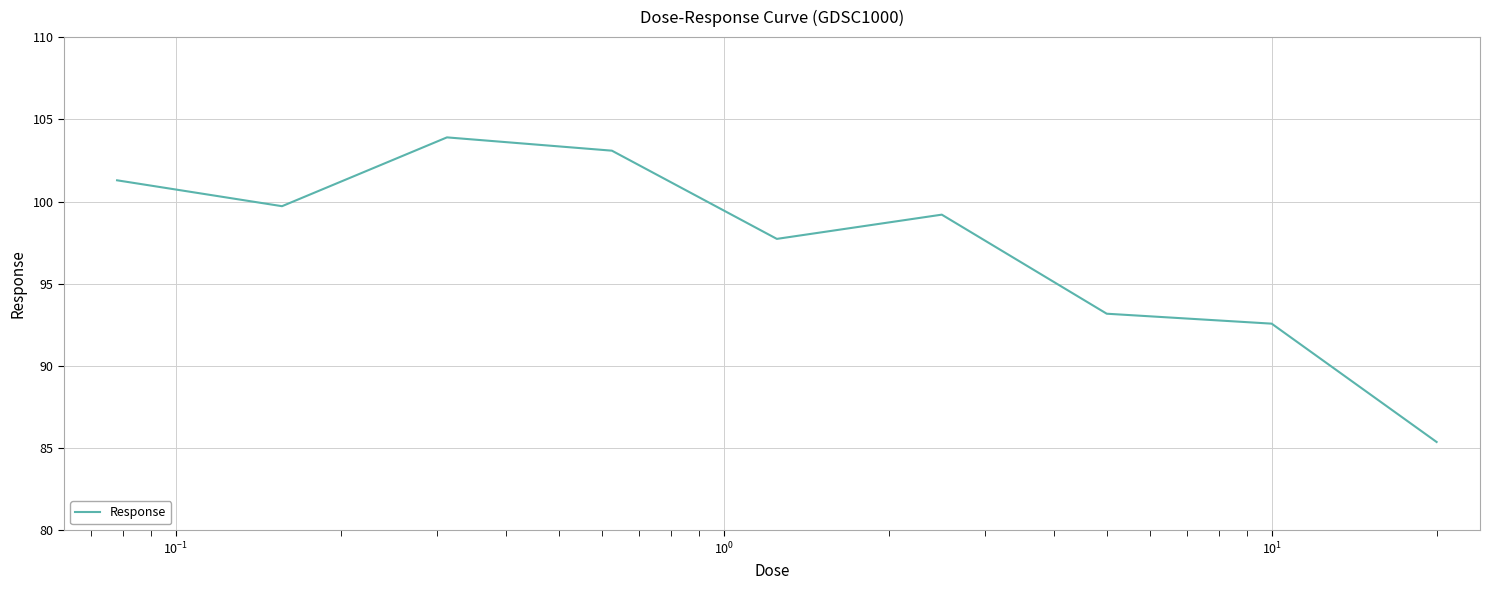

What is the smallest value displayed?

85.4